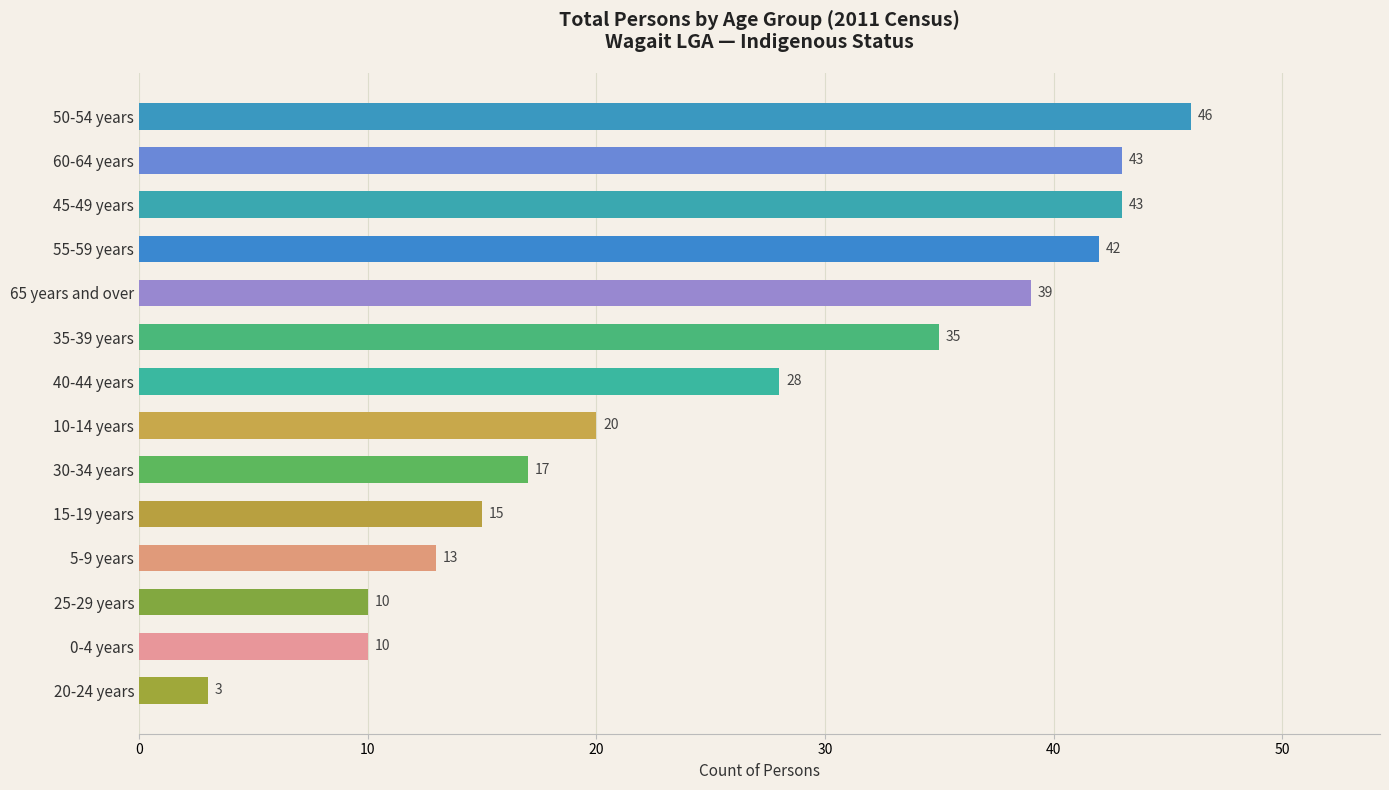

Approximately how many times larger is the value at 65 years and over compared to 25-29 years?

3.9